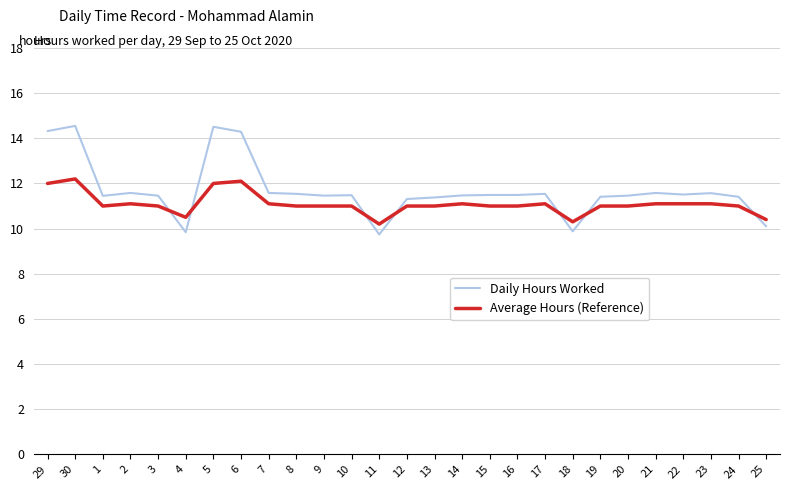

How many times do Daily Hours Worked and Average Hours (Reference) cross each other?

7